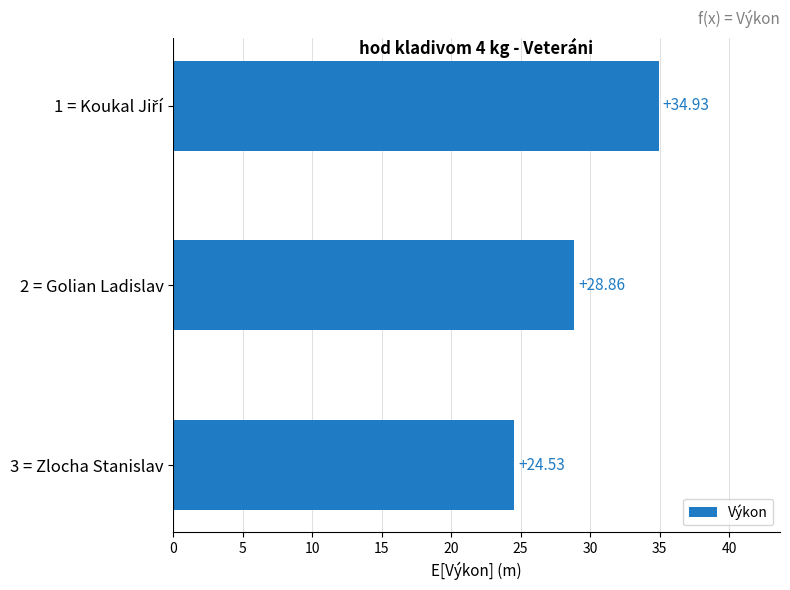

What is the sum of all values?

88.3